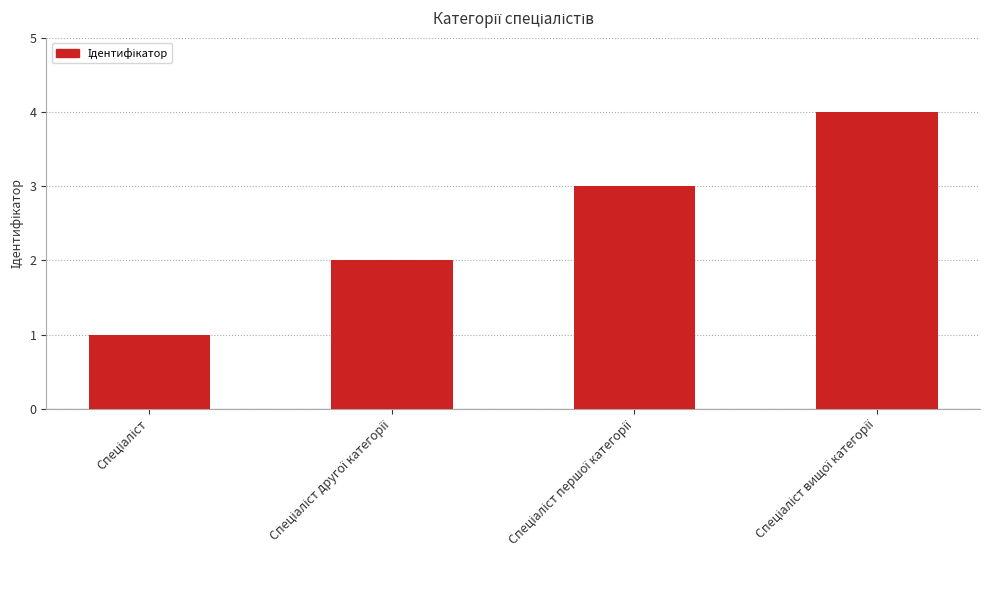

What is the sum of all values?

10